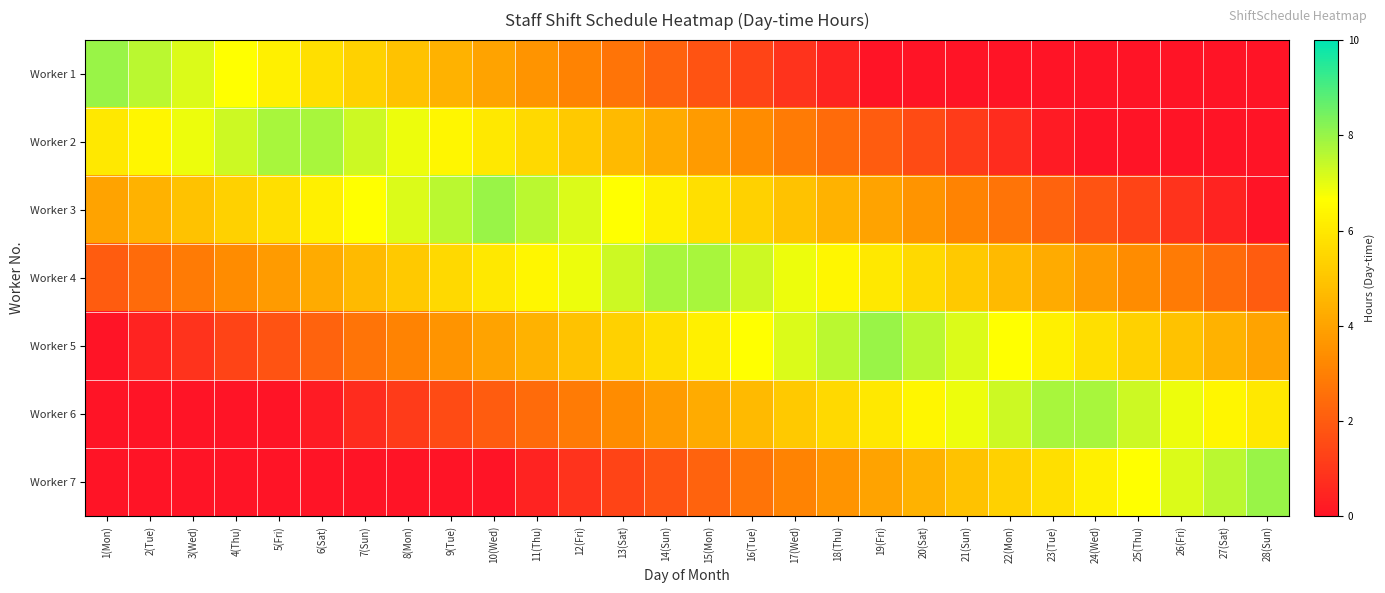

At 20(Sat), list the series in order from smallest to largest.

Worker 1, Worker 2, Worker 3, Worker 7, Worker 4, Worker 6, Worker 5